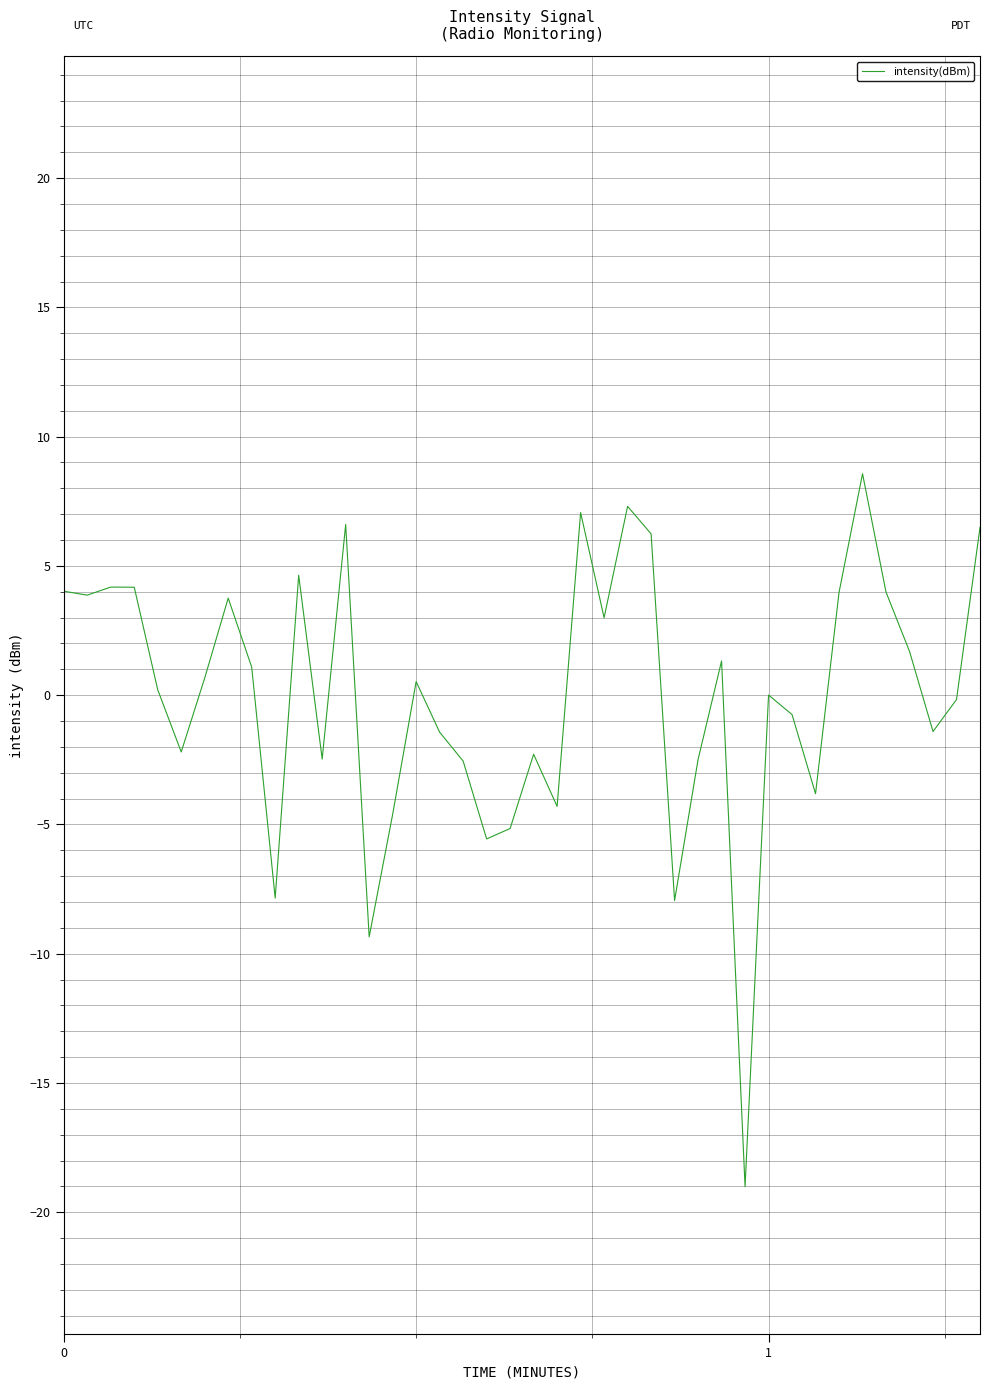

What is the difference between the maximum and minimum values?

27.6